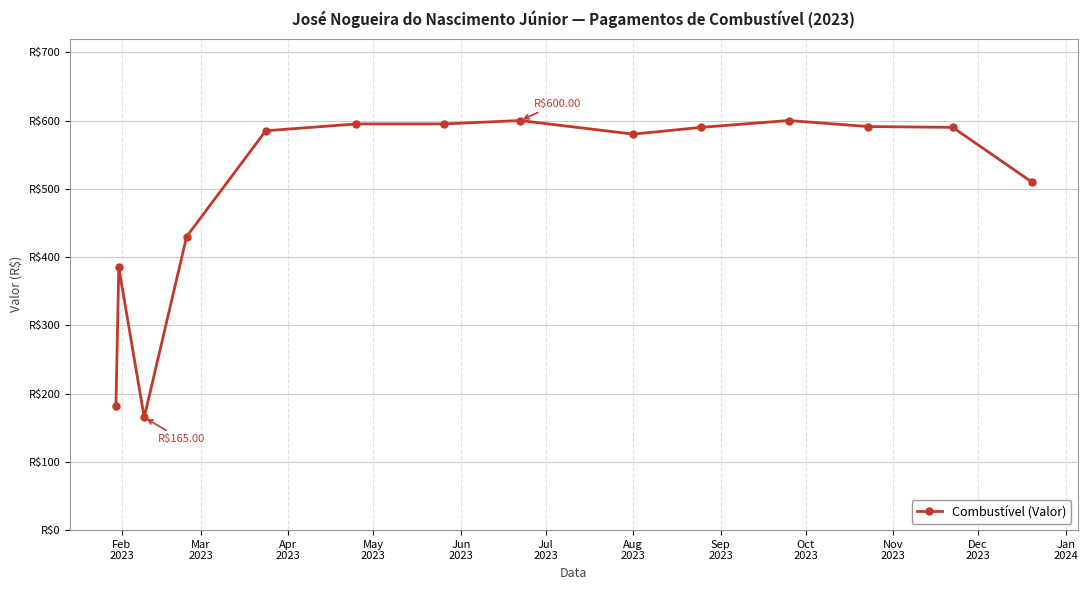

Reading left to right, extract all data points from this chart.

182.0	385.0	165.0	430.0	585.0	595.0	595.0	600.0	580.1	590.0	600.0	591.2	590.0	510.0